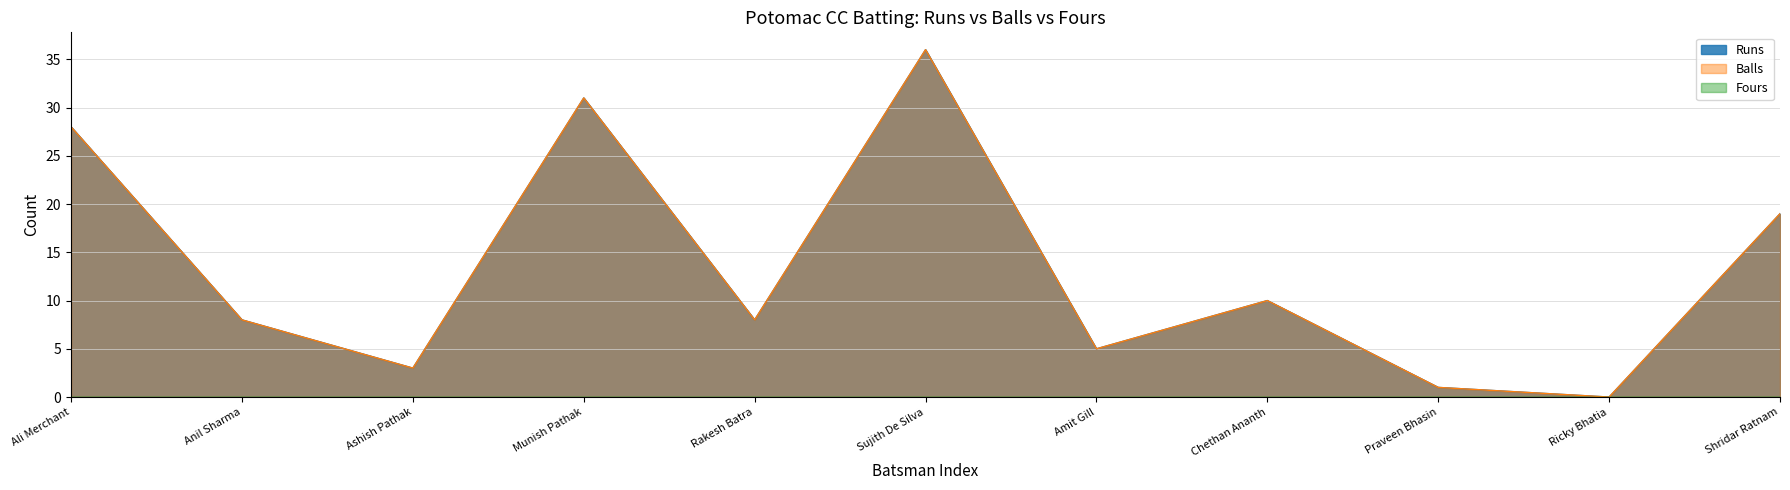

At which label is Runs closest to 18?

Shridar Ratnam